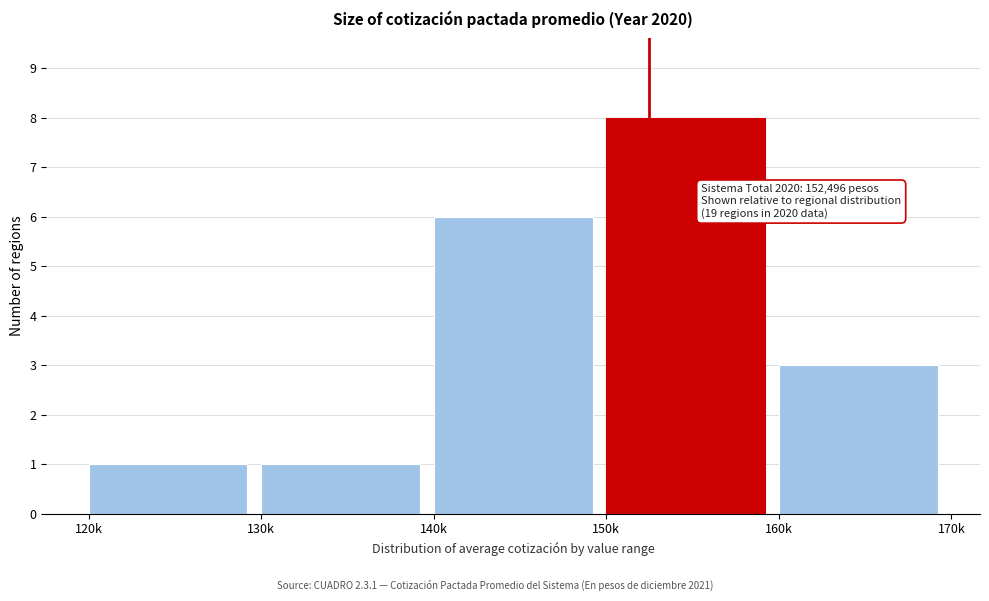

Reading left to right, extract all data points from this chart.

1	1	6	8	3